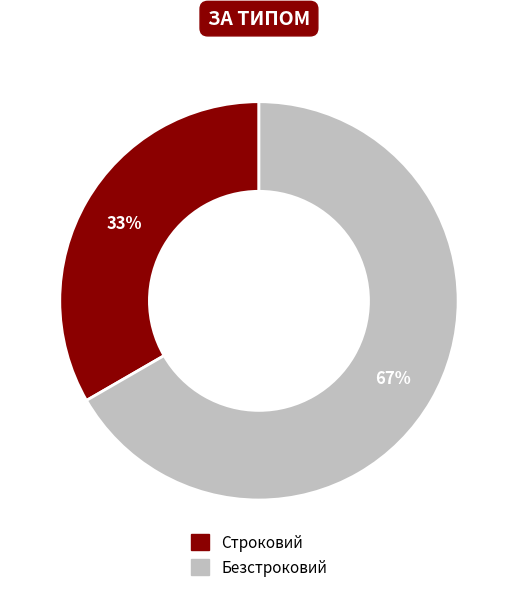

Combined, do Безстроковий and Строковий account for over 50%?

Yes